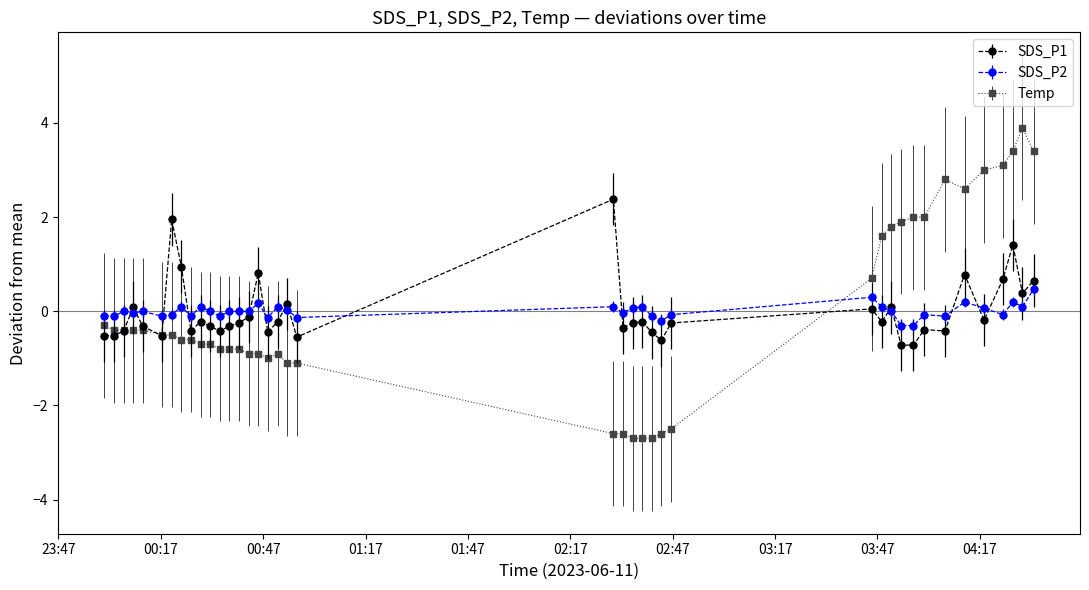

List the series in order of their peak value, highest first.

Temp, SDS_P1, SDS_P2